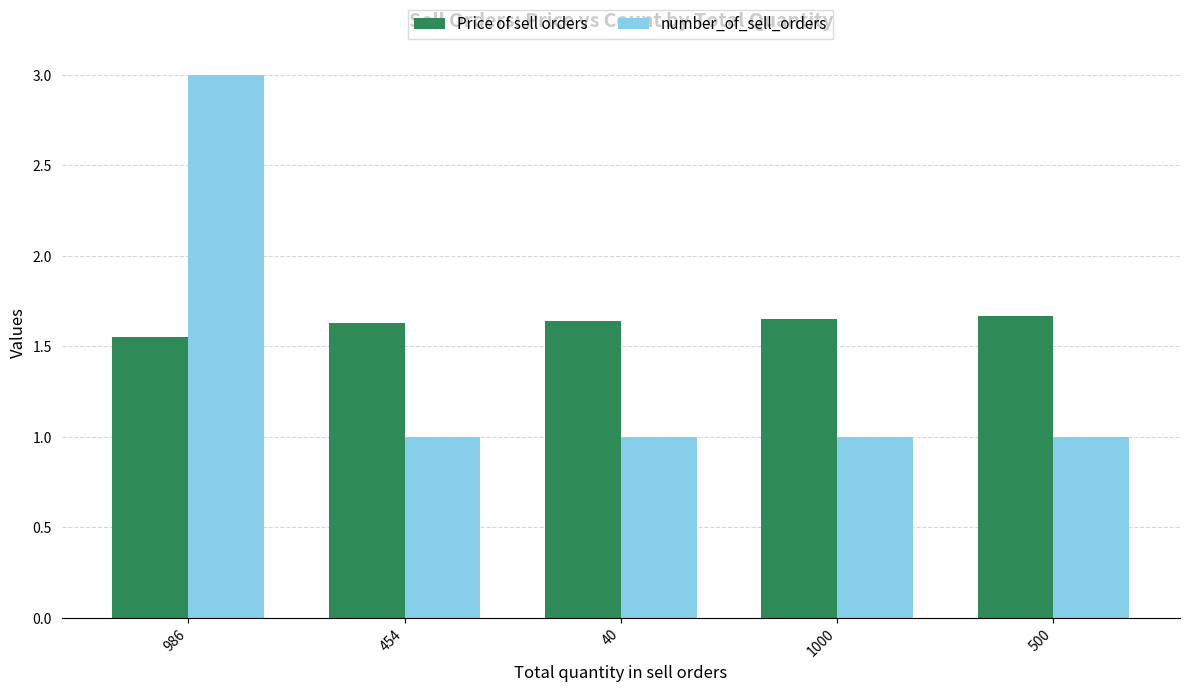

What is the difference between the maximum and minimum values in the number_of_sell_orders series?

2.0